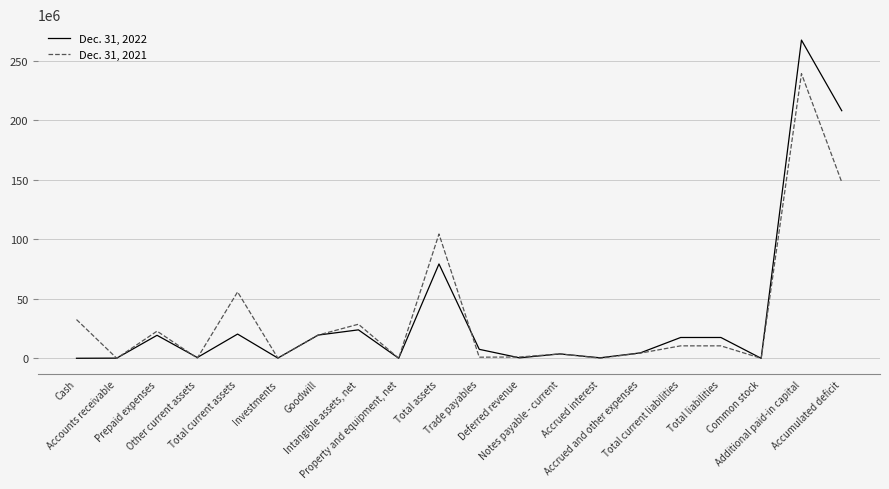

What position from the left is Accrued and other expenses?

15